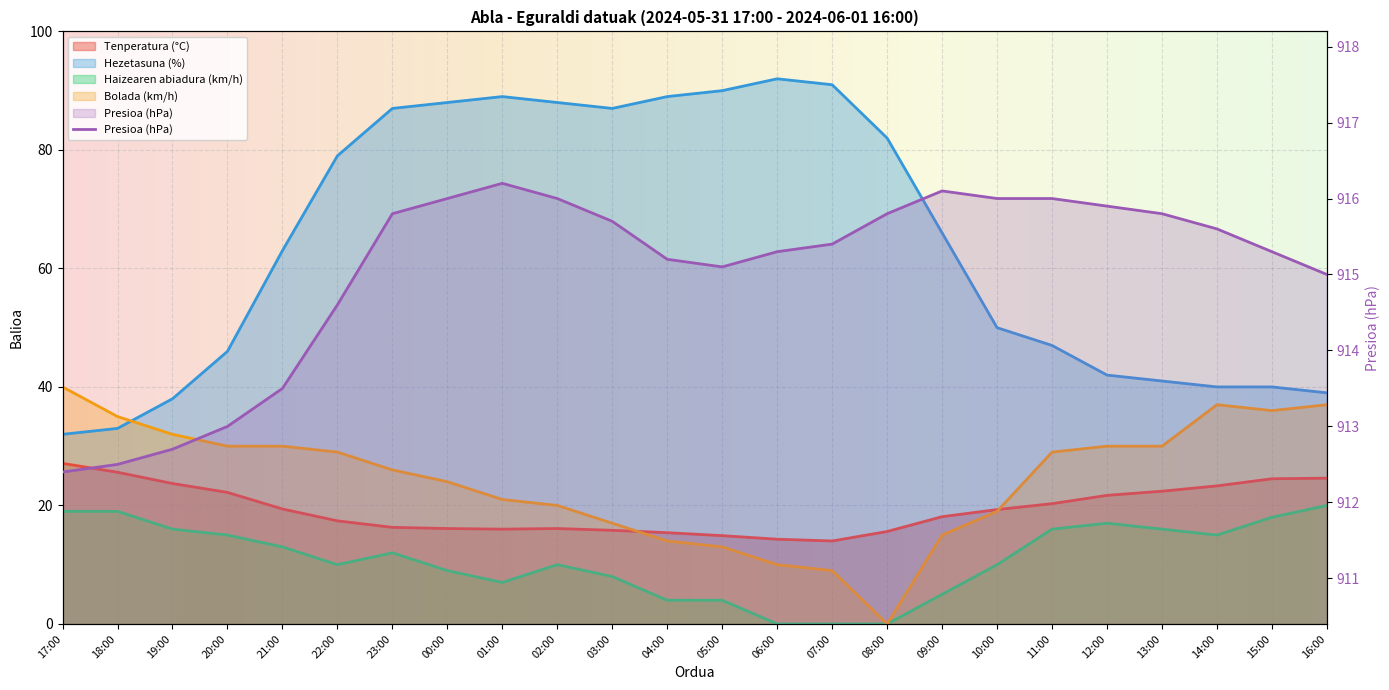

At 18:00, list the series in order from largest to smallest.

Presioa (hPa), Bolada (km/h), Hezetasuna (%), Tenperatura (°C), Haizearen abiadura (km/h)